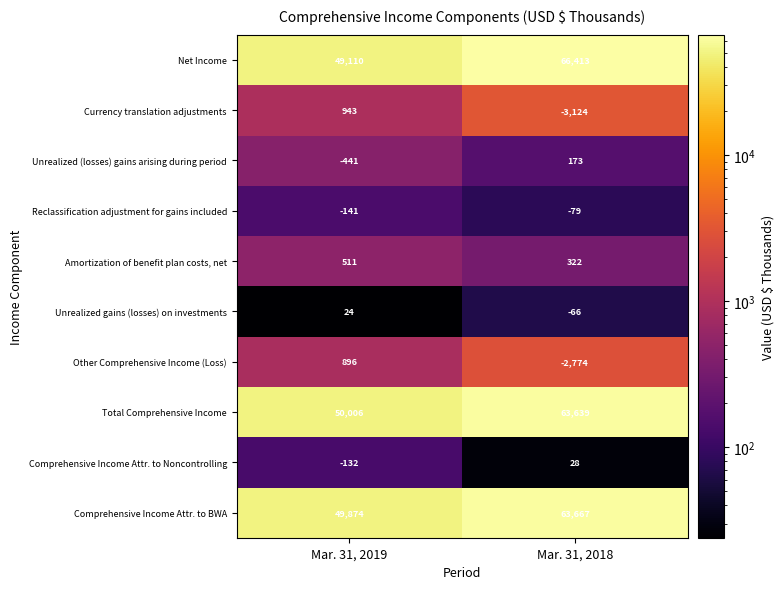

Between Mar. 31, 2019 and Mar. 31, 2018, which series saw the biggest shift?

Net Income